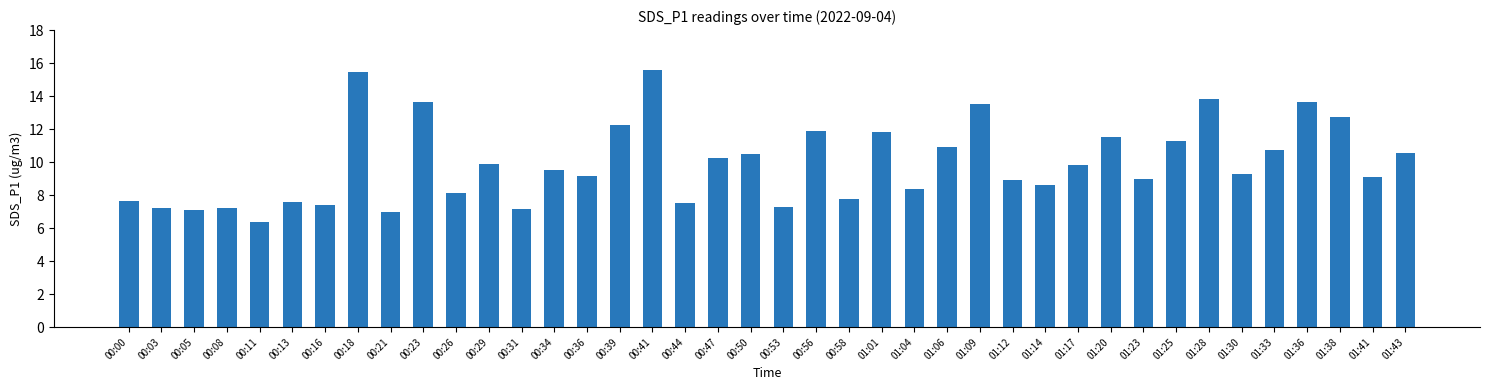

Does the chart contain any negative values?

No